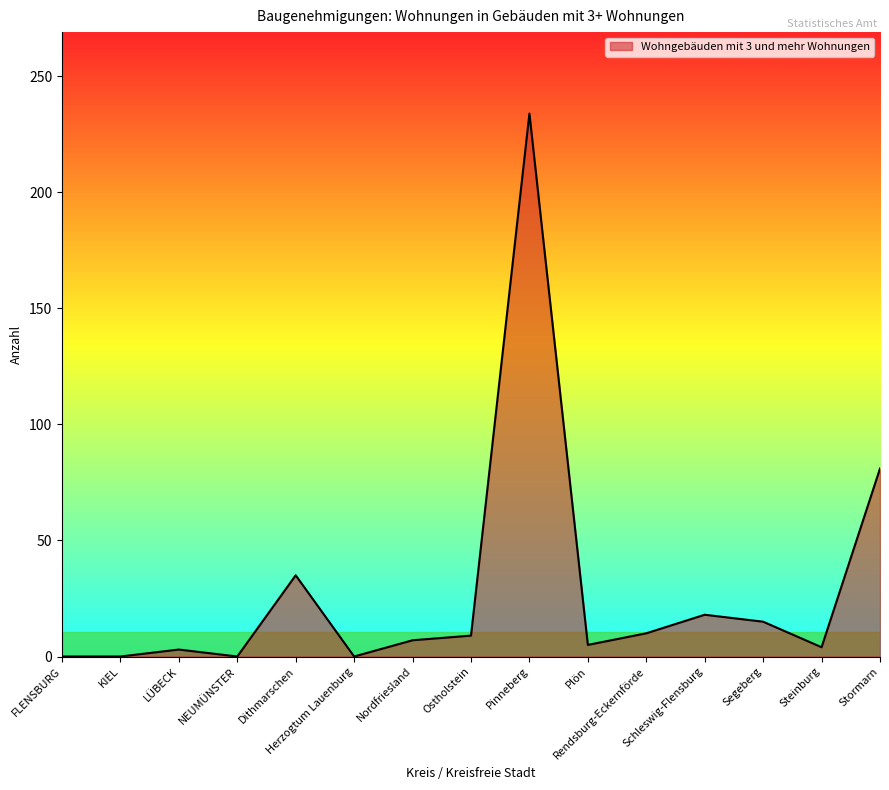

What position from the right is KIEL?

14